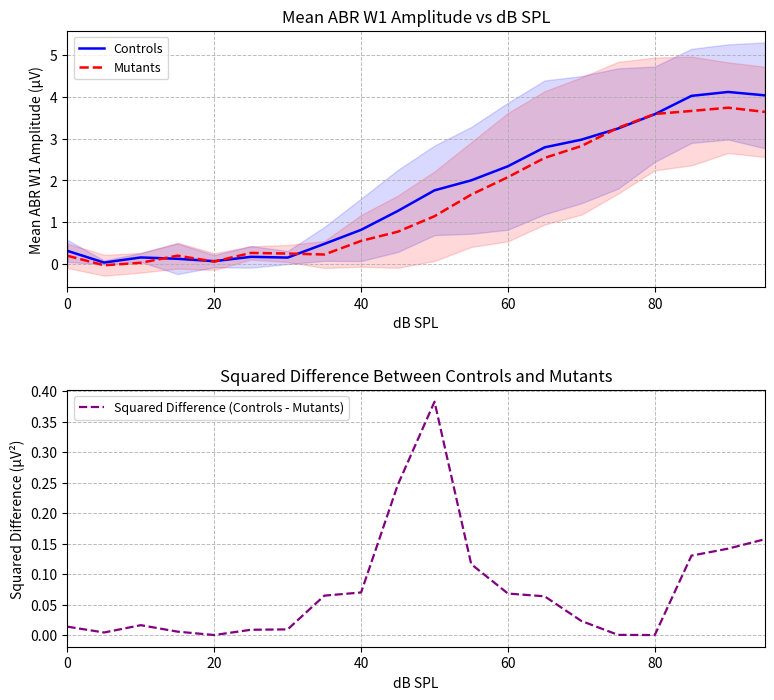

Which series has the largest total across all categories?

Controls